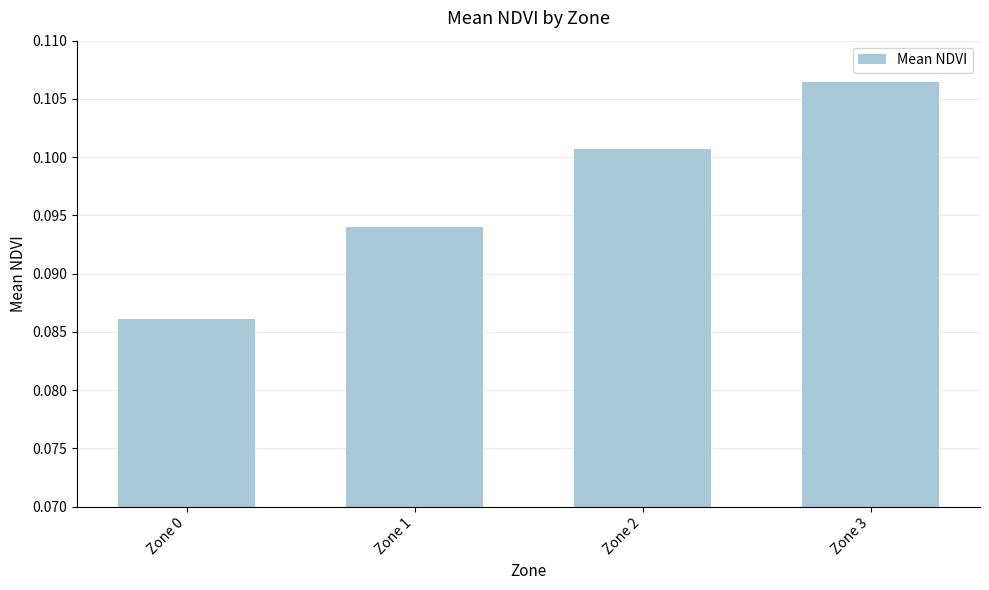

Are the bars horizontal?

No